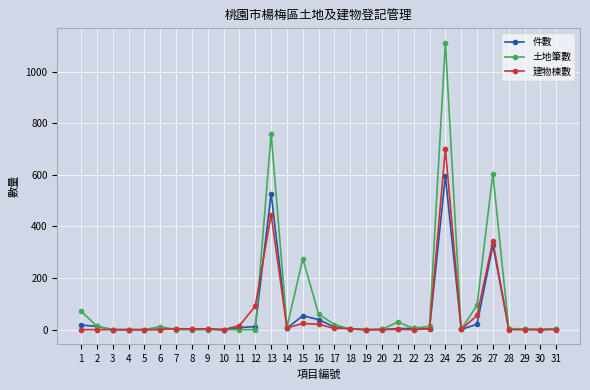

True or false: 件數 has more than 1 points higher than both neighbors.

True